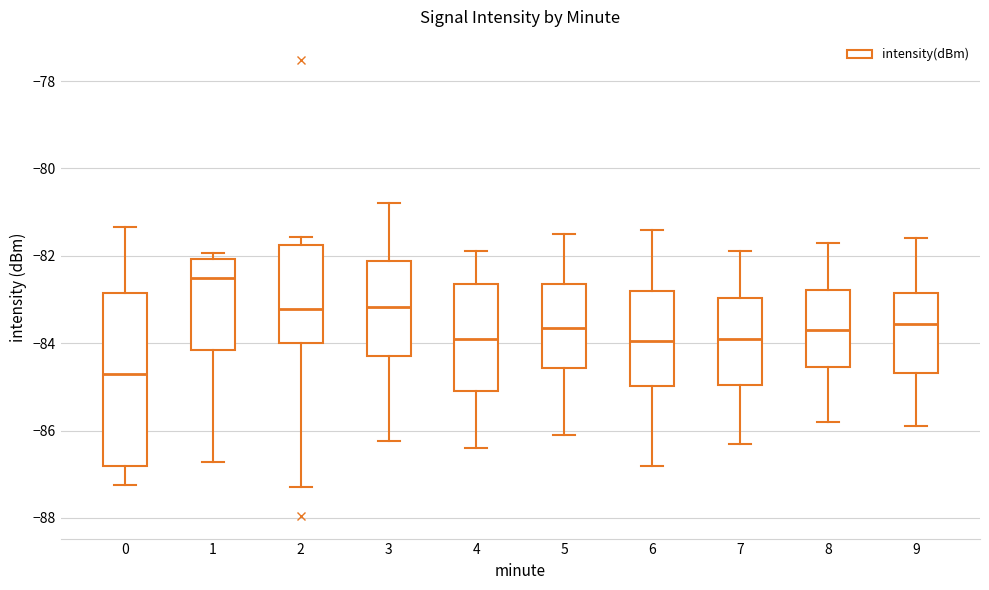

Reading left to right, transcribe this box plot: for each box, give where its median line is, the range the box spans, and where its two whiskers end, as read against the y-axis. The values are not printed on the chart, so give them approximately, as read against the axis.

0: median -84.8, box -86.8 to -82.8, whiskers -87.2 to -81.4
1: median -82.6, box -84.2 to -82.0, whiskers -86.8 to -82.0 (just above the box's upper edge)
2: median -83.2, box -84.0 to -81.8, whiskers -87.2 to -81.6
3: median -83.2, box -84.2 to -82.2, whiskers -86.2 to -80.8
4: median -83.8, box -85.0 to -82.6, whiskers -86.4 to -81.8
5: median -83.6, box -84.6 to -82.6, whiskers -86.0 to -81.4
6: median -84.0, box -85.0 to -82.8, whiskers -86.8 to -81.4
7: median -83.8, box -85.0 to -83.0, whiskers -86.2 to -81.8
8: median -83.6, box -84.6 to -82.8, whiskers -85.8 to -81.6
9: median -83.6, box -84.6 to -82.8, whiskers -85.8 to -81.6